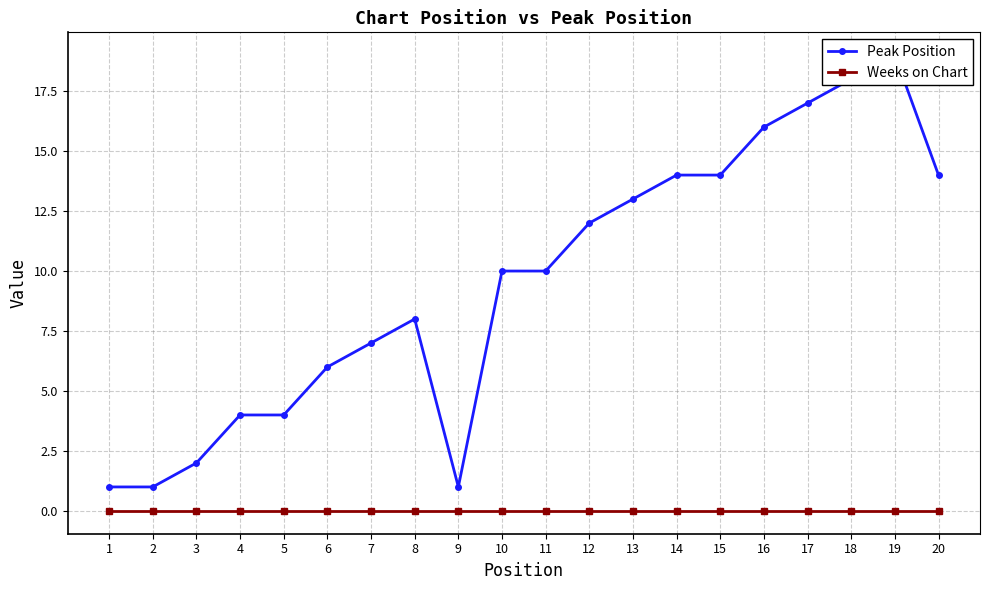

True or false: Weeks on Chart and Peak Position cross at least once.

False